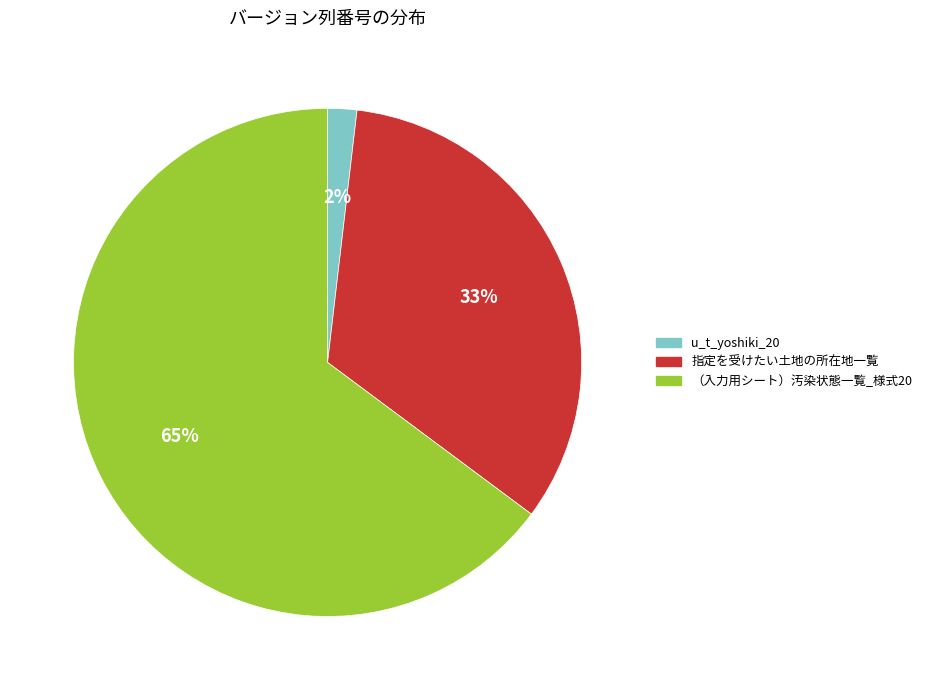

What is the largest slice in the pie chart?

（入力用シート）汚染状態一覧_様式20